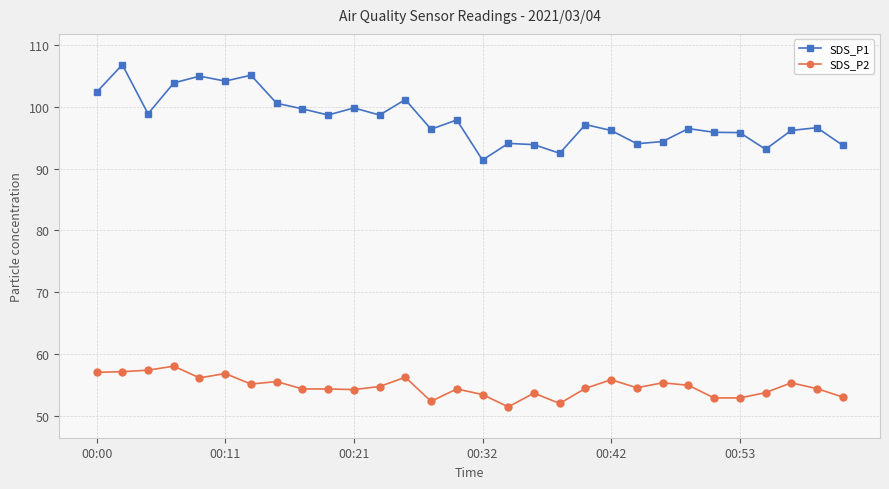

True or false: SDS_P1 and SDS_P2 intersect in this chart.

False